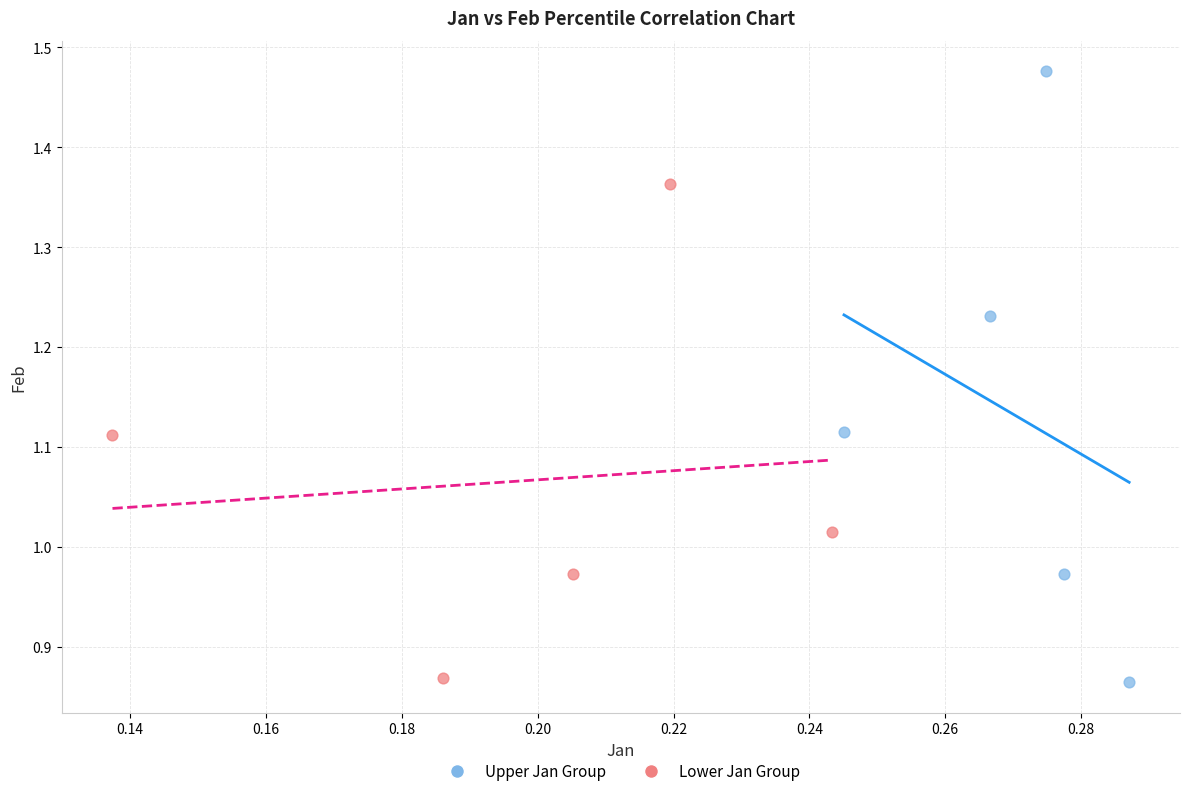

Which series reaches the maximum Y coordinate?

Upper Jan Group